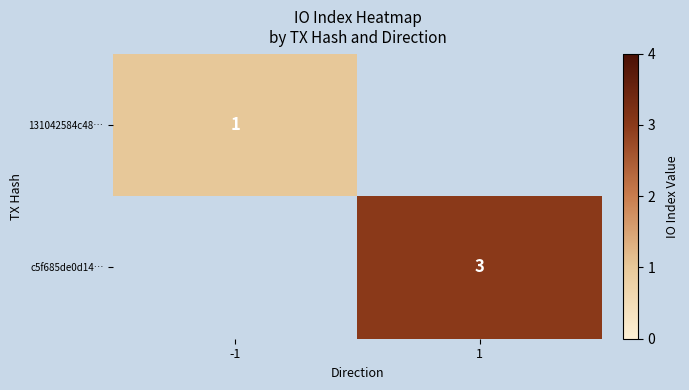

The value of c5f685de0d14… at 1 is 5.0. True or false?

False